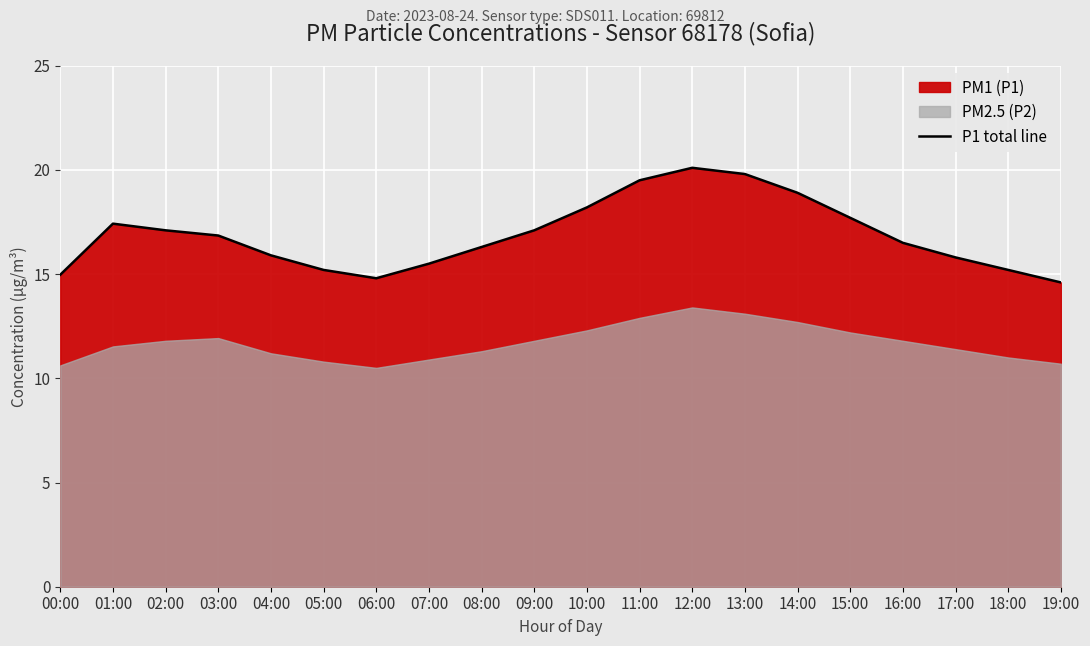

Which label corresponds to the largest value in the chart?

12:00